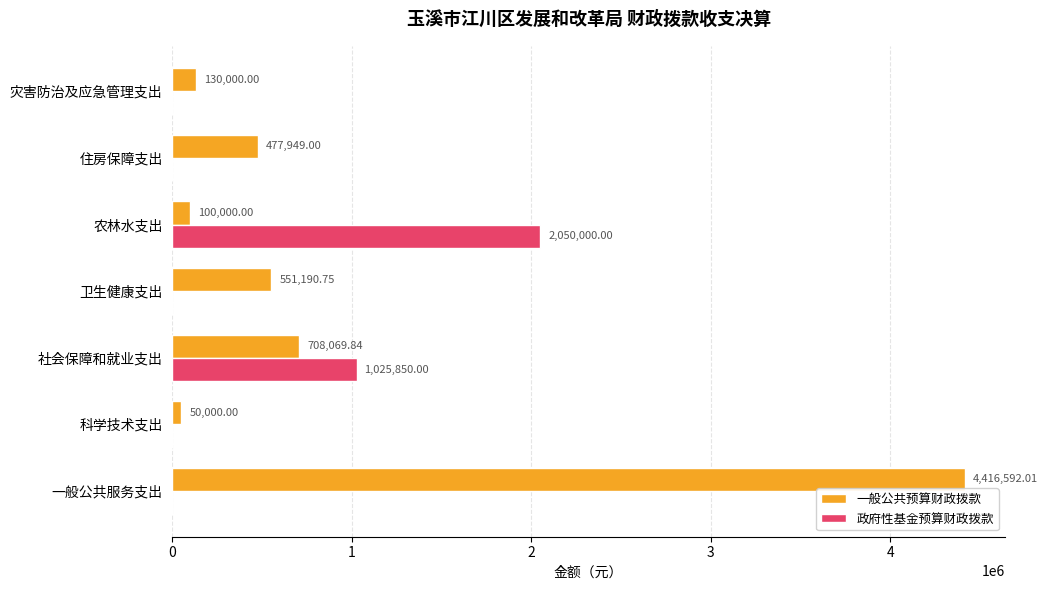

What is the total value across all series at 住房保障支出?

477949.0